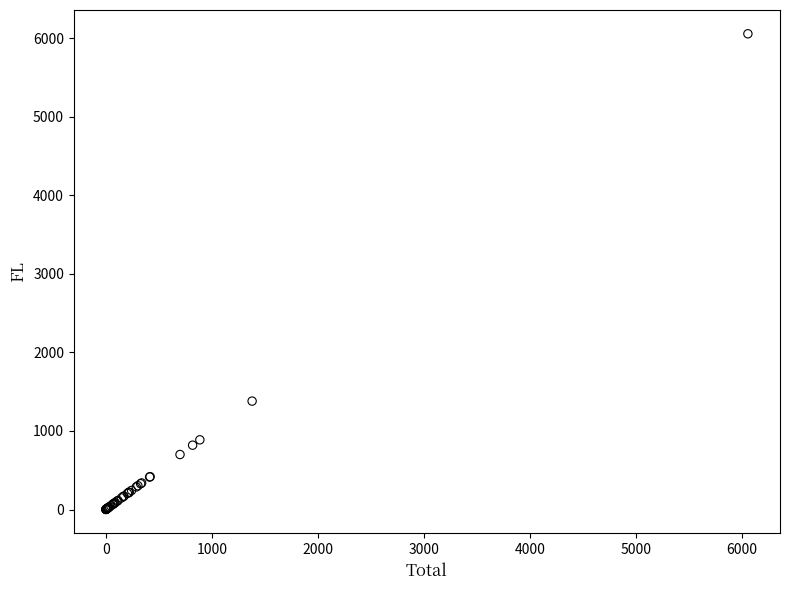

What Y value in the scatter plot is closest to 3027?

1380.0